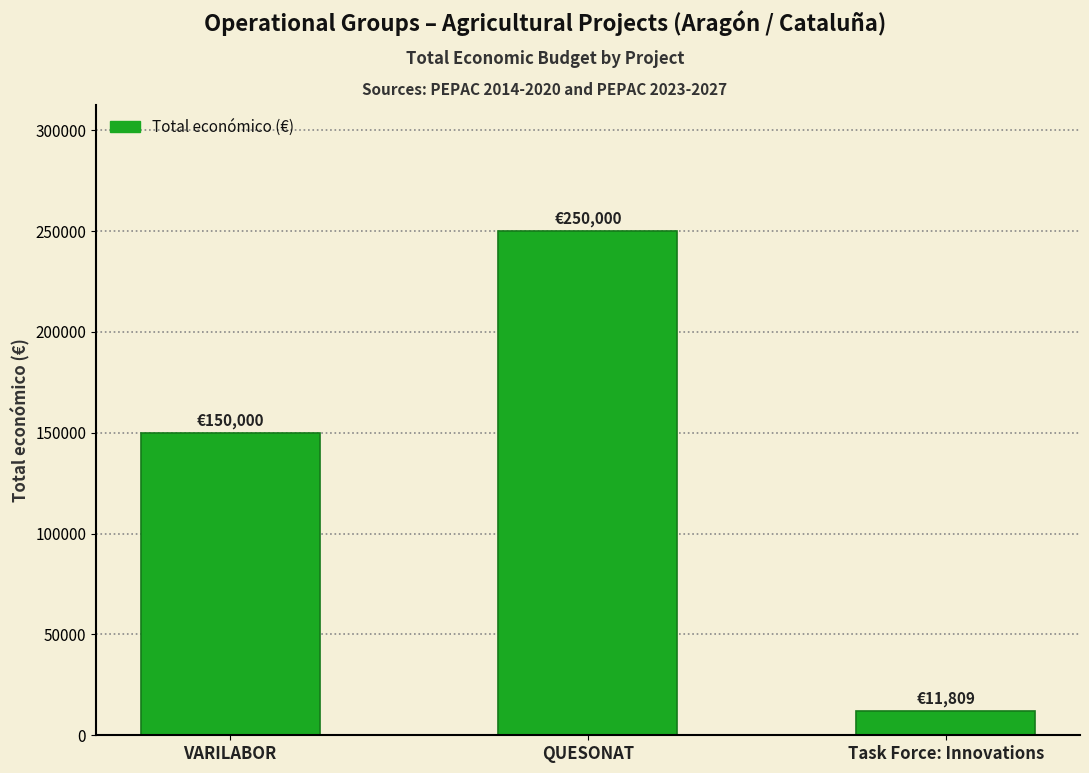

What is the change in value from VARILABOR to Task Force: Innovations?

-138191